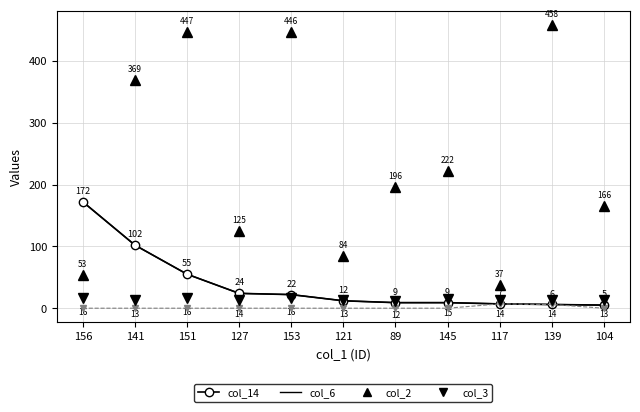

What is the label of the 11th point from the left?

104